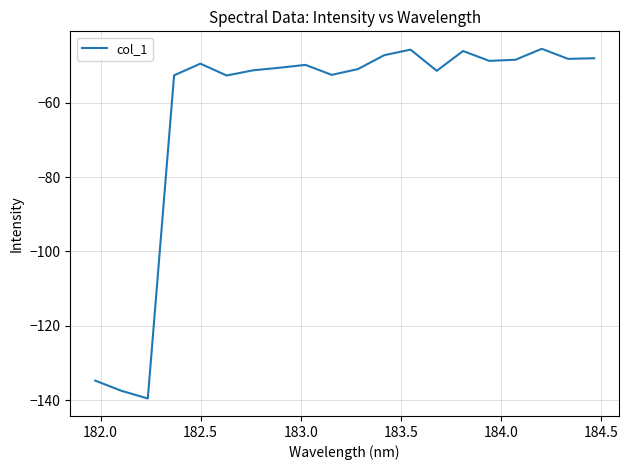

How many lines are shown in the chart?

1